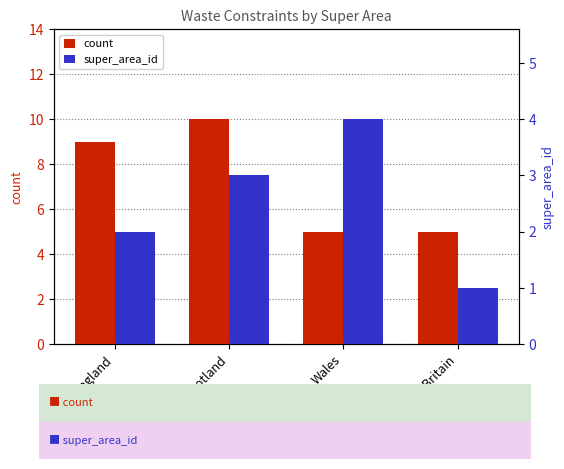

Where is super_area_id nearest to the value 2?

England